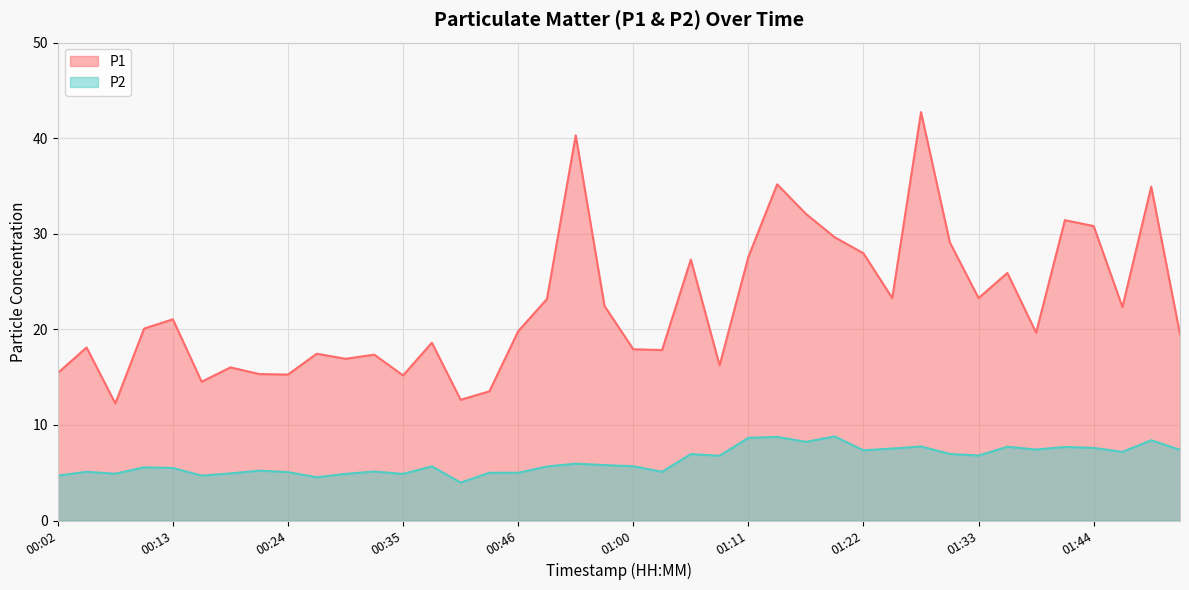

List the series in order of their overall mean, highest first.

P1, P2